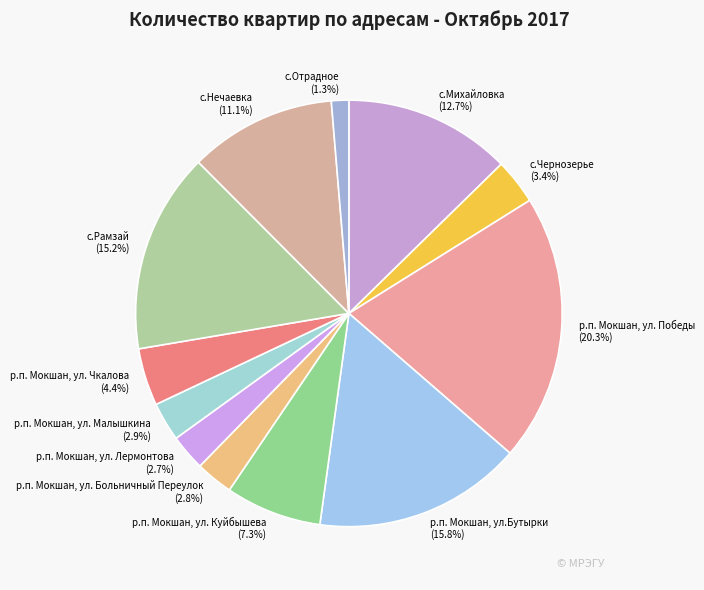

Do р.п. Мокшан, ул. Лермонтова and р.п. Мокшан, ул. Победы together represent more than half of the pie?

No